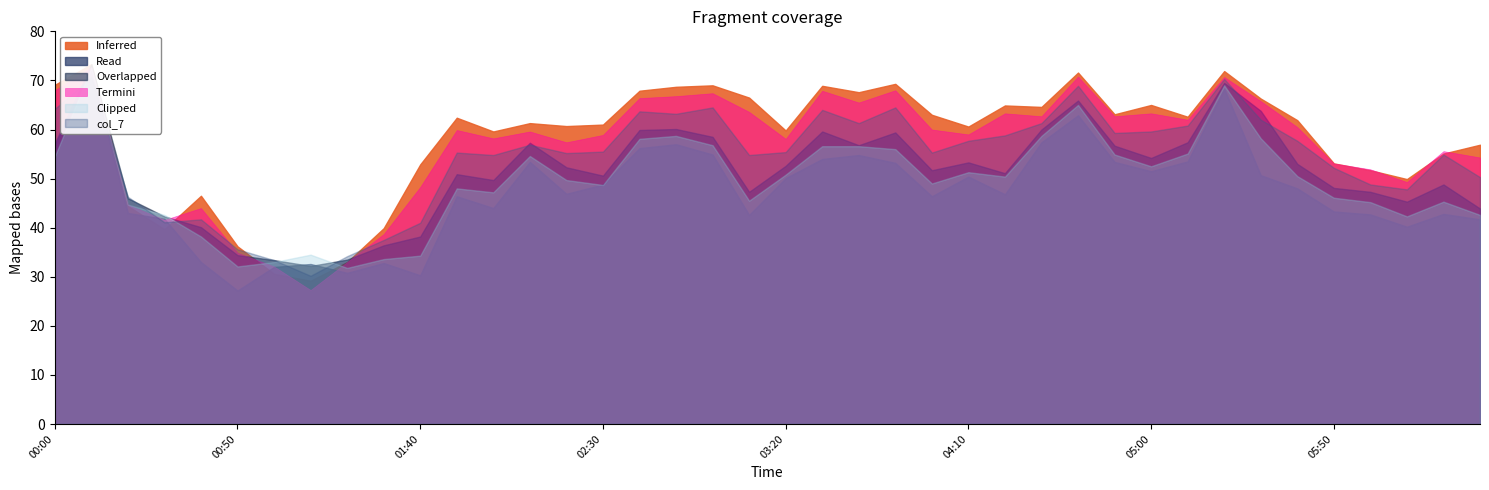

Between 2000/11/21 02:20 and 2000/11/21 06:20, which is larger?

2000/11/21 02:20